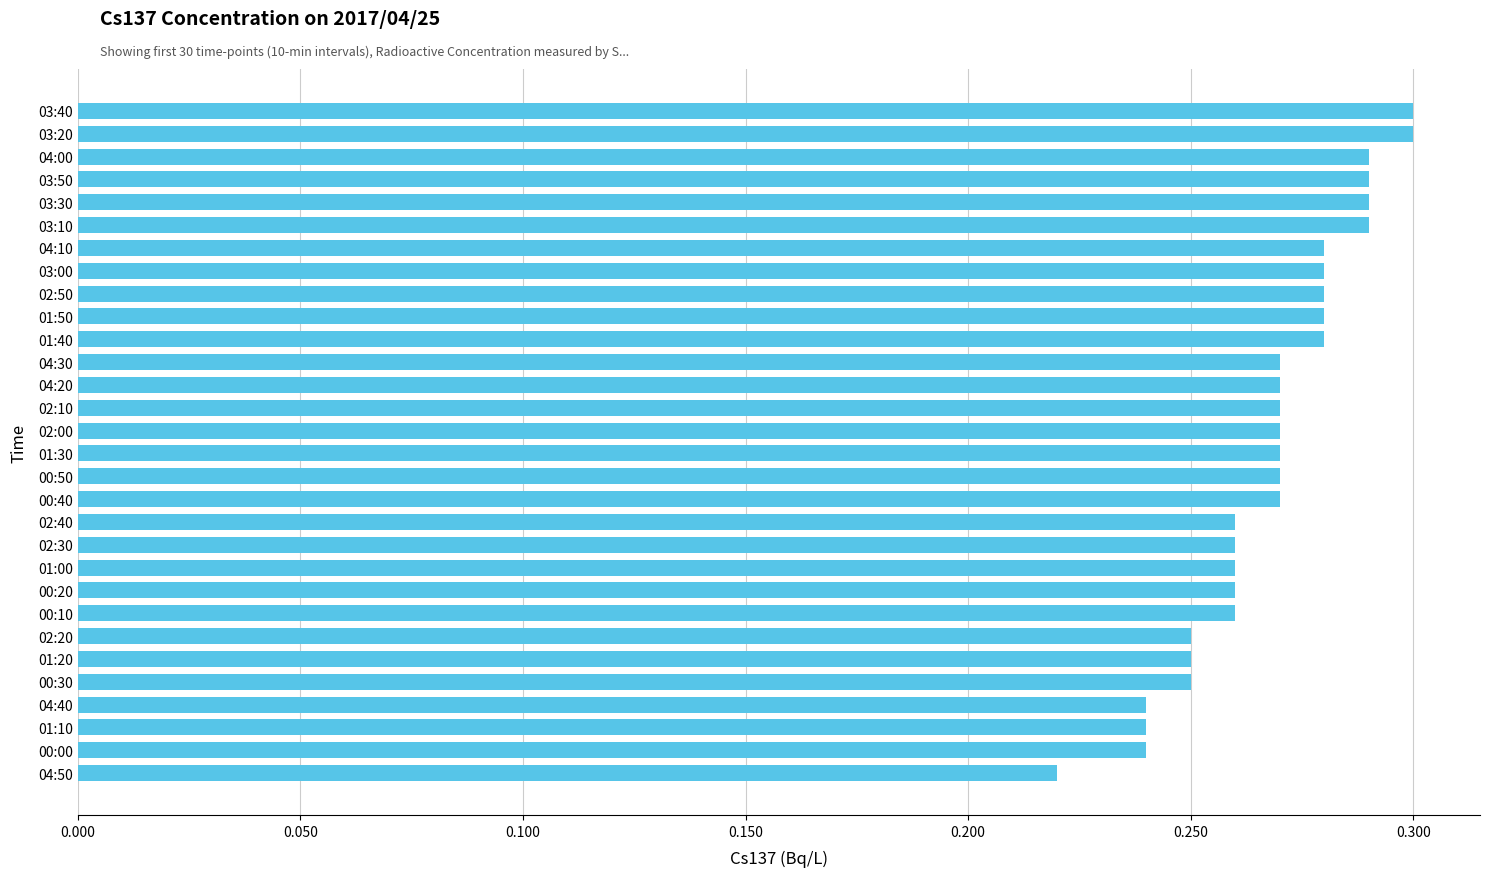

How many bars are there in total?

30